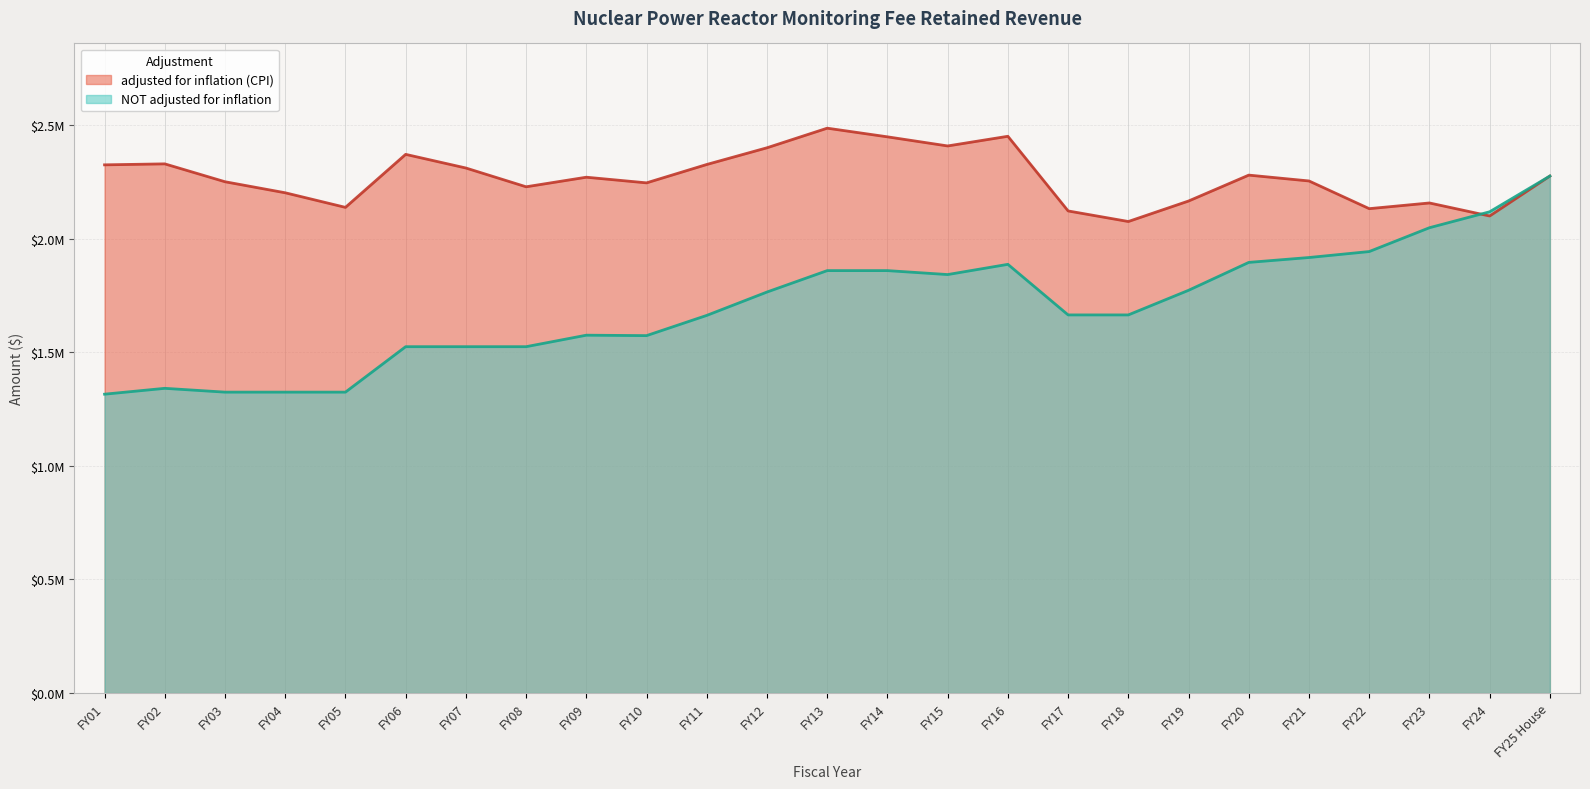

How many interior local valleys does the adjusted for inflation (CPI) series have?

7